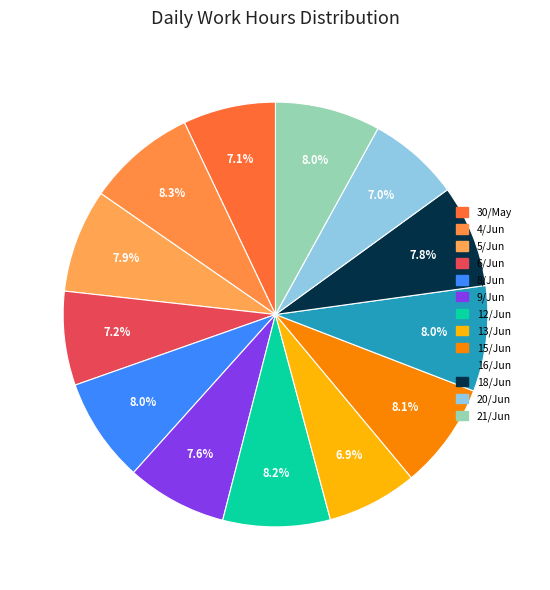

What is the total percentage of 20/Jun and 30/May?

14.1%